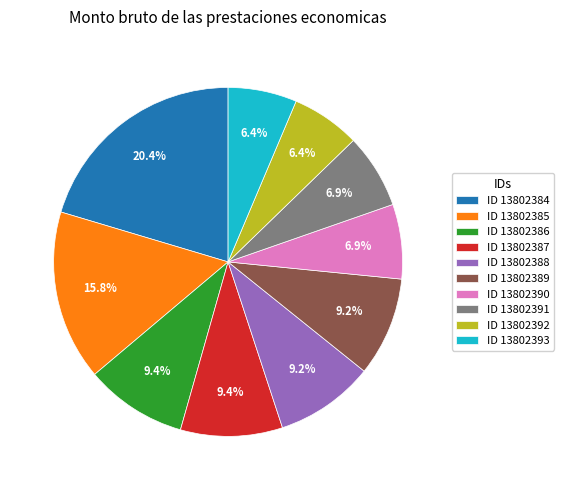

Which category has the biggest portion of the pie?

ID 13802384